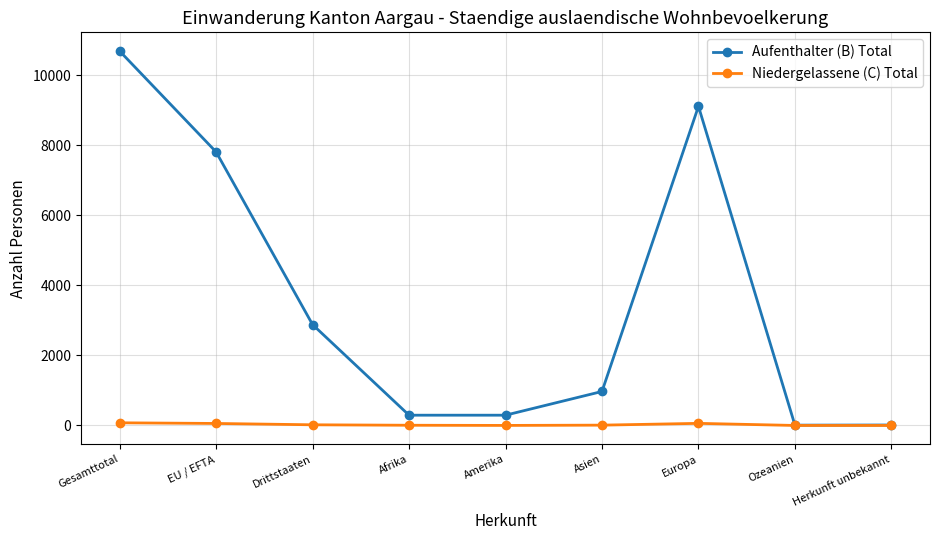

The Aufenthalter (B) Total series shows 13249 at Europa. True or false?

False